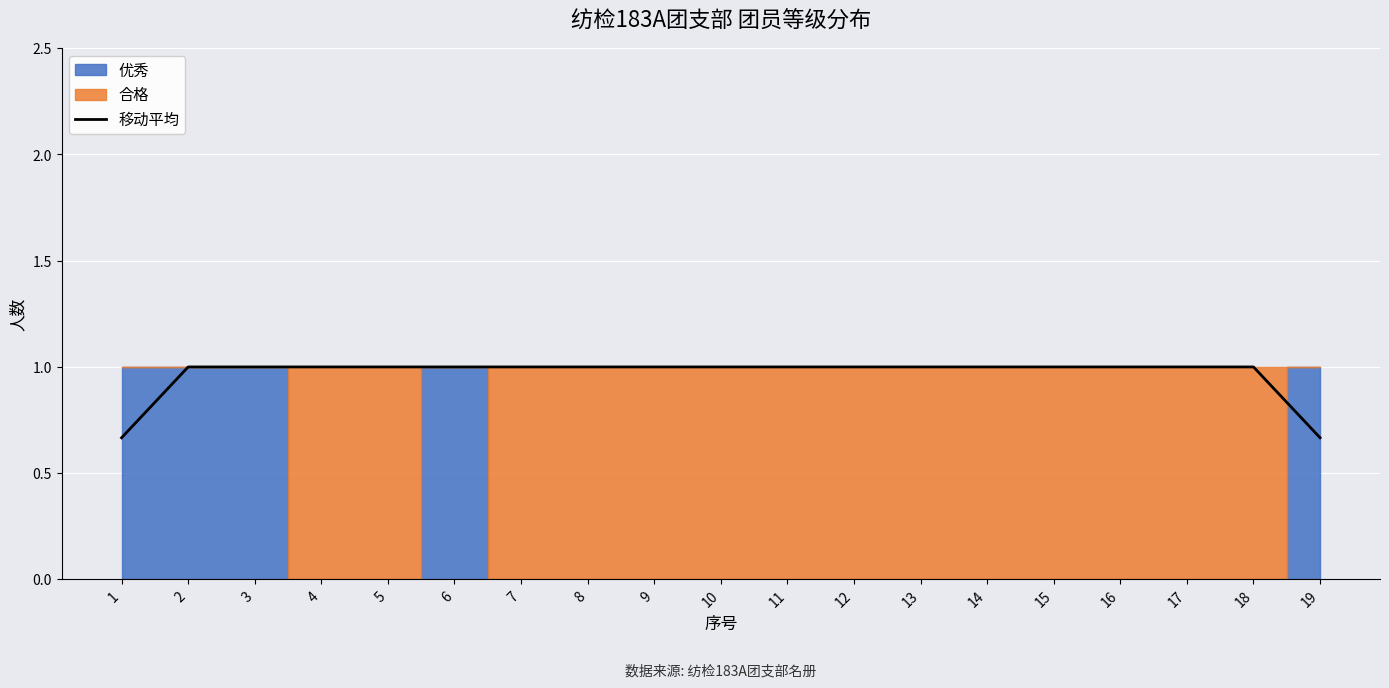

What is the greatest value displayed?

1.0